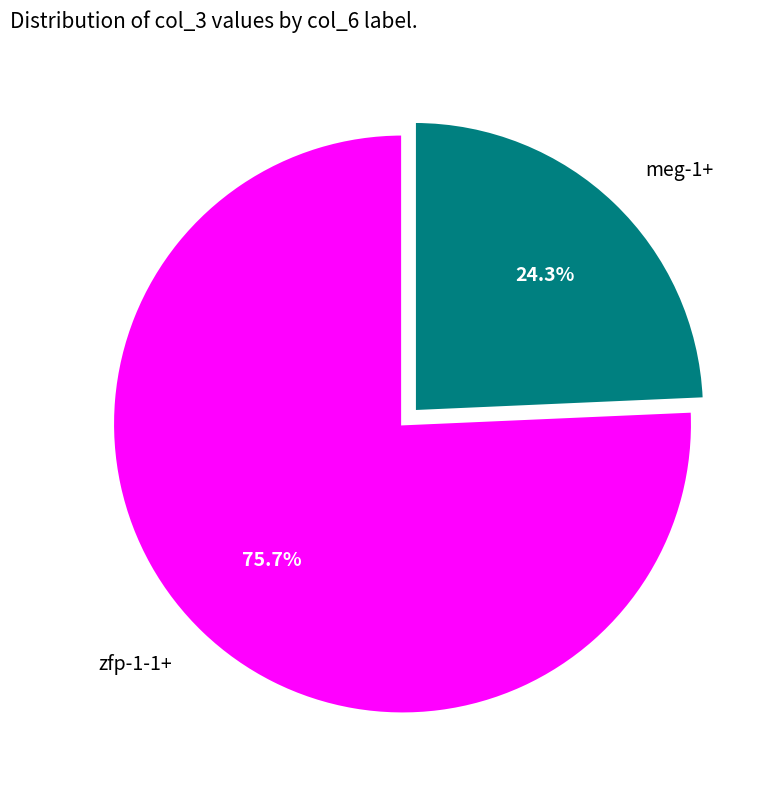

What is the ratio of the value at meg-1+ to the value at zfp-1-1+?

0.3